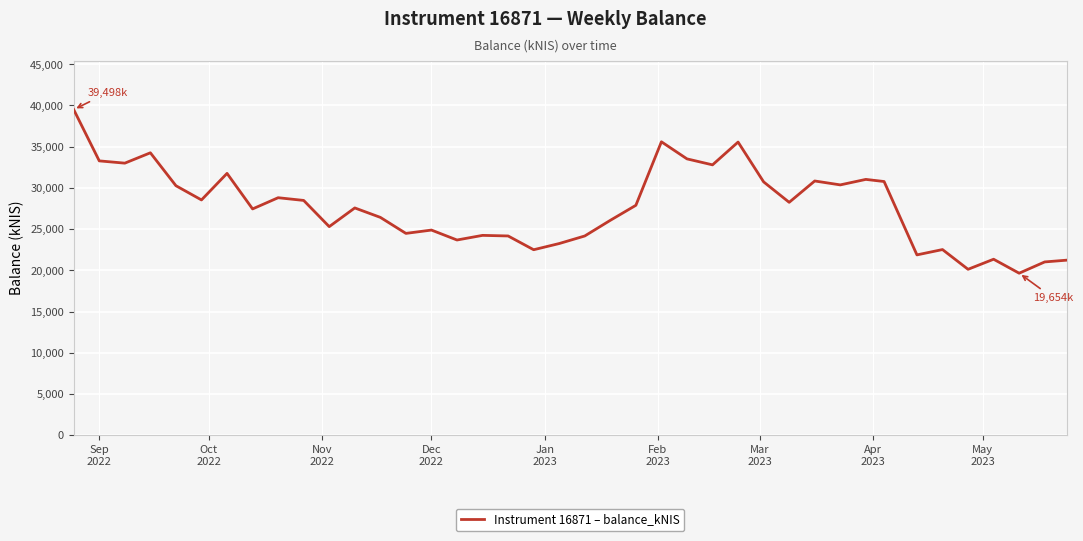

What is the greatest value displayed?

39498.4